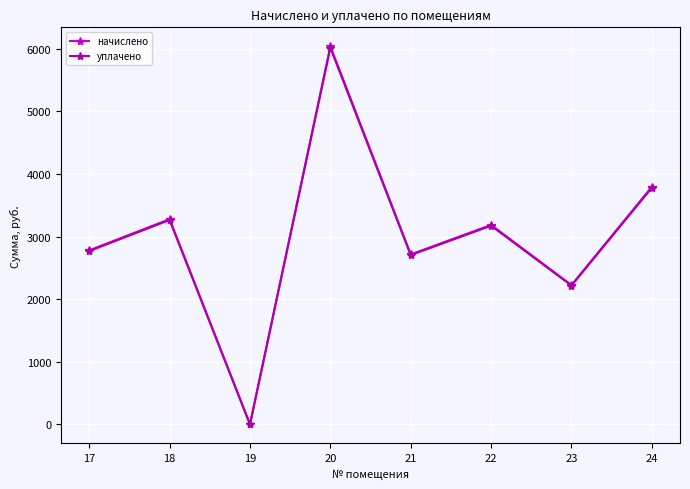

Reading right to left, transcribe all the data shown in this chart.

начислено: 3795.2	2225.4	3185.7	2714.8	6039.0	0.0	3278.1	2779.5
уплачено: 3779.2	2216.0	3172.3	2703.3	6013.5	0.0	3263.7	2767.7